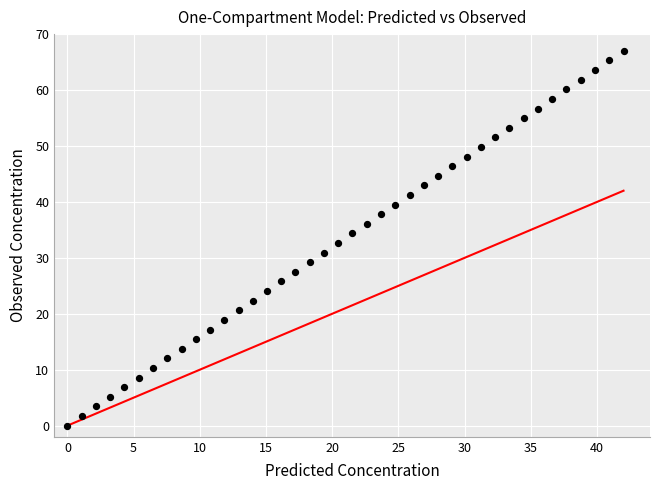

What is the range of X values (max minus min)?

42.0